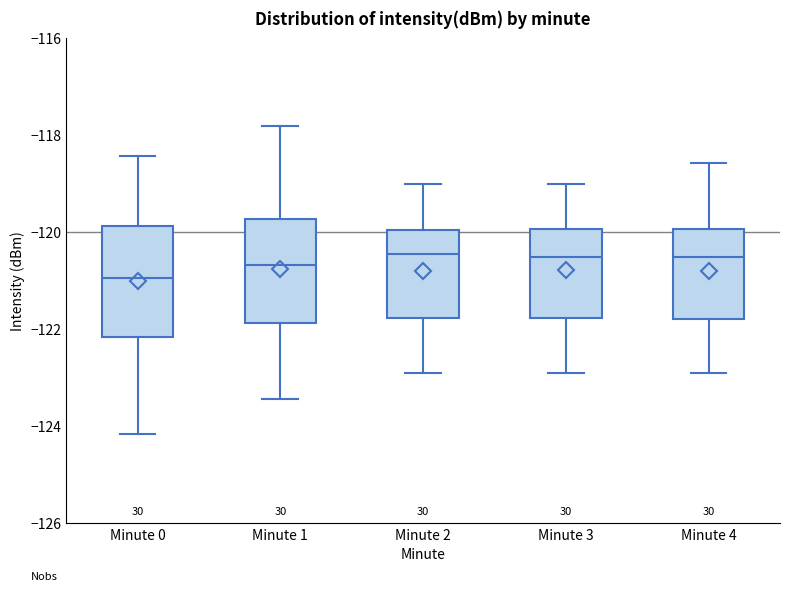

Reading left to right, read every box against the y-axis: the position of its median line, the range the box covers, and the ends of its whiskers. The values are not printed on the chart, so give them approximately, as read against the axis.

Minute 0: median -121.0, box -122.2 to -119.8, whiskers -124.2 to -118.4
Minute 1: median -120.6, box -121.8 to -119.8, whiskers -123.4 to -117.8
Minute 2: median -120.4, box -121.8 to -120.0, whiskers -123.0 to -119.0
Minute 3: median -120.6, box -121.8 to -120.0, whiskers -123.0 to -119.0
Minute 4: median -120.6, box -121.8 to -120.0, whiskers -123.0 to -118.6